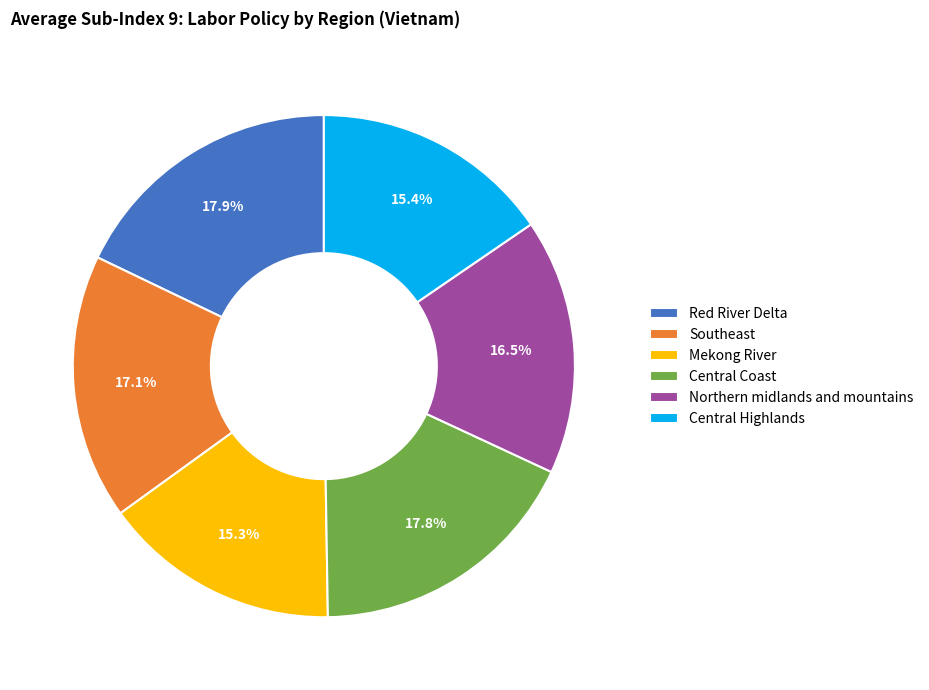

How many slices are in this pie chart?

6